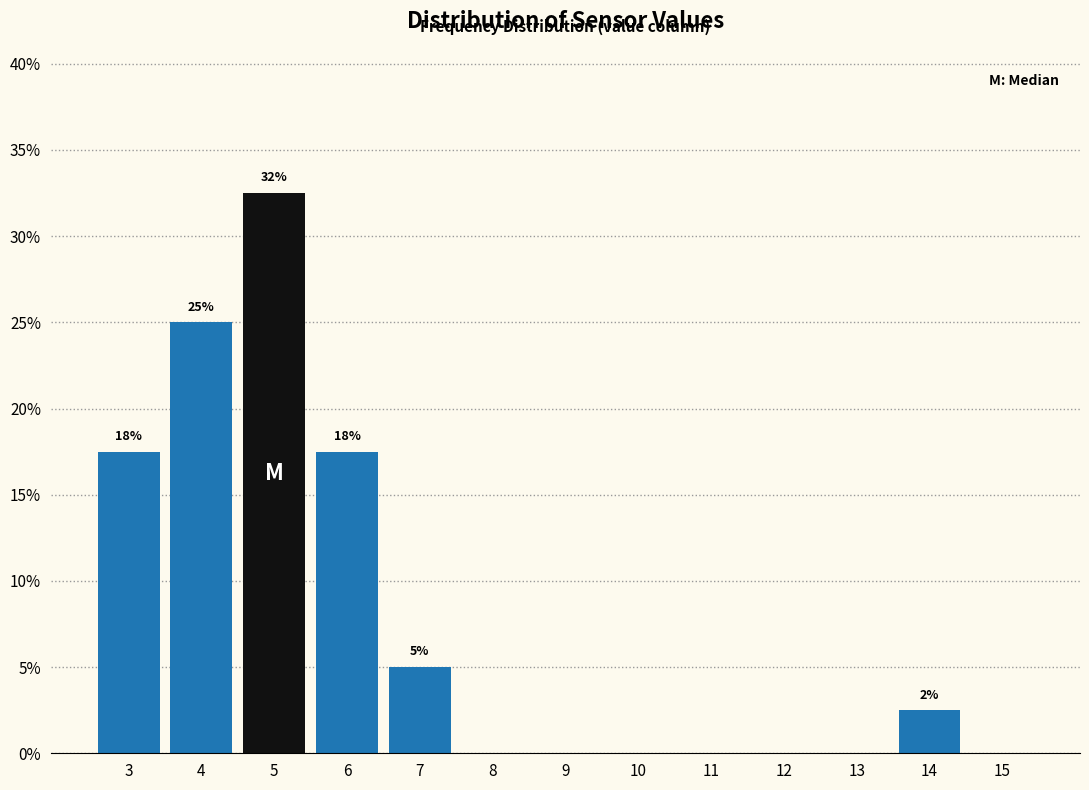

Over which range of the x-axis is the bar tallest?

4.5 to 5.5